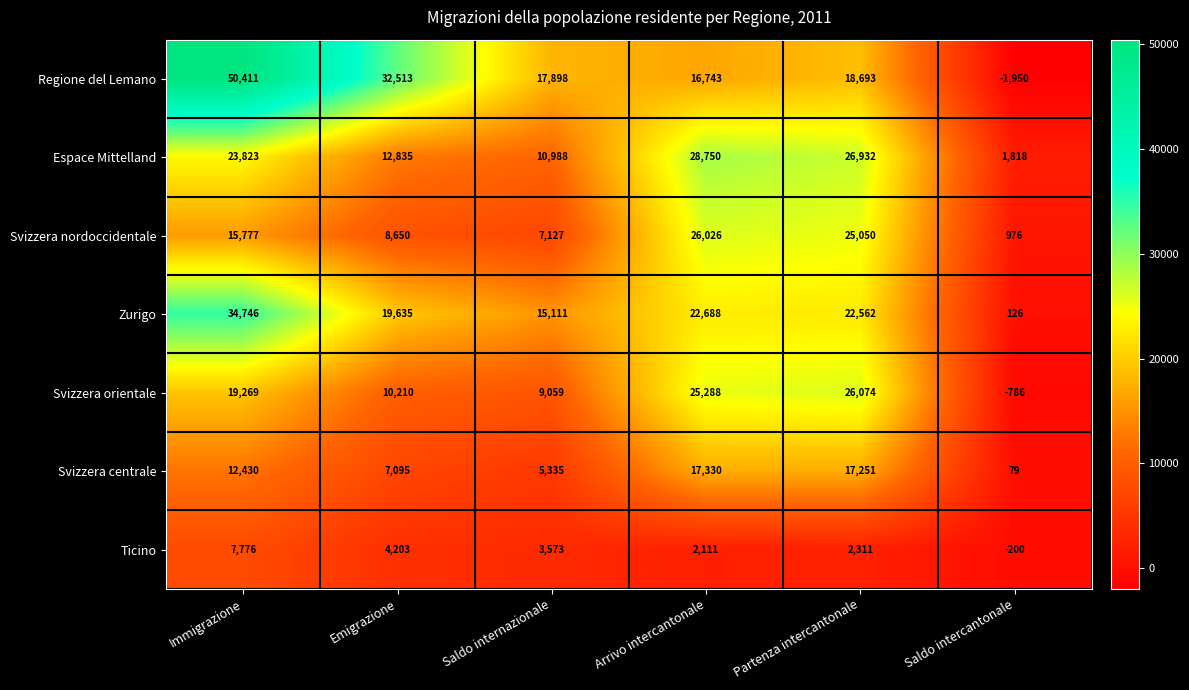

Where does the Zurigo series first go above 22562?

Immigrazione